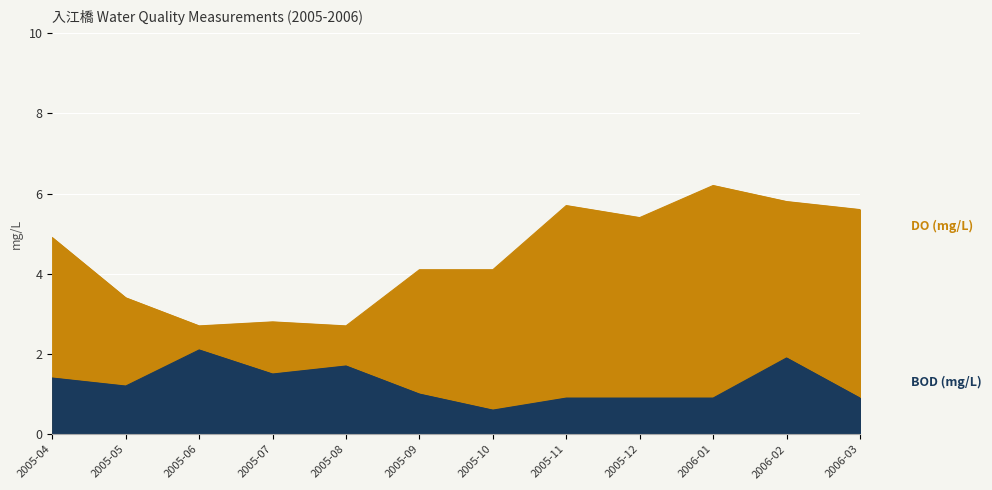

The value of DO (mg/L) at 2005-11 is 5.7. True or false?

True